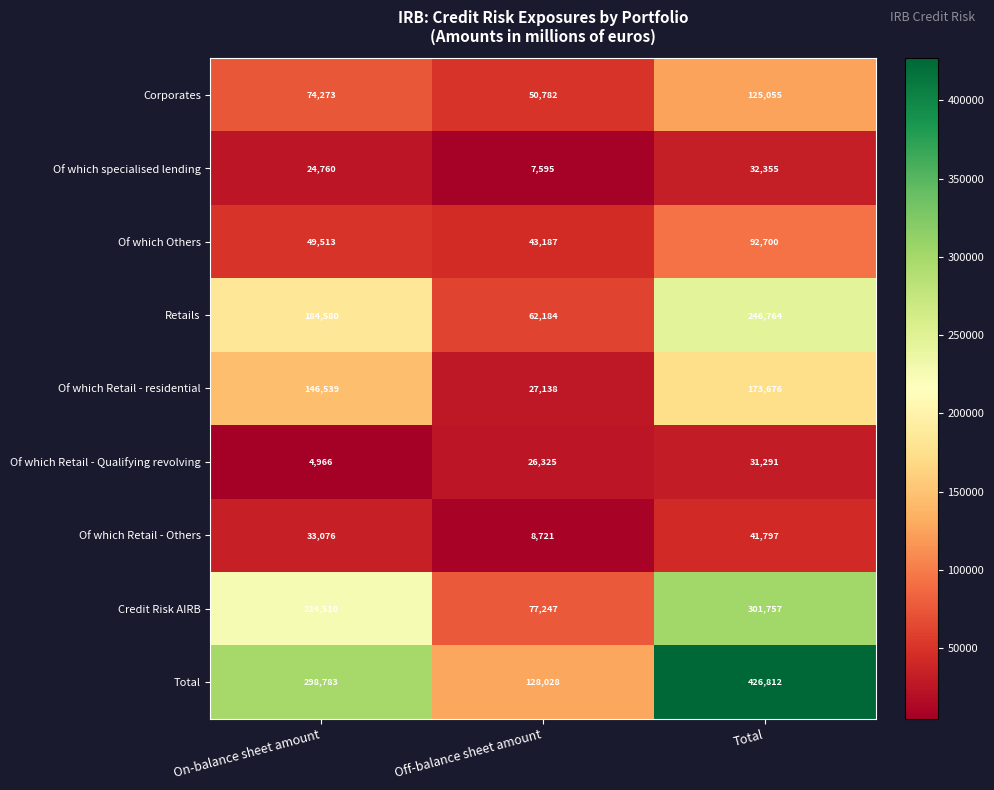

What is the total value across all series at Total?

1472207